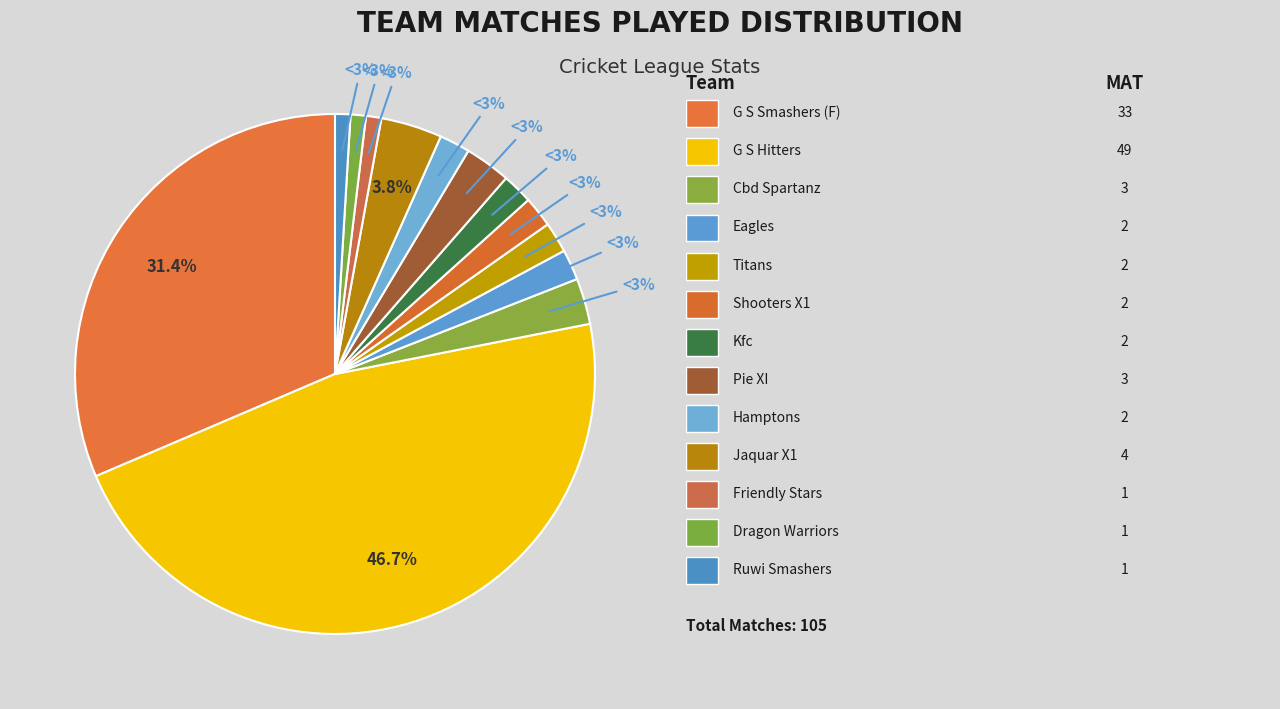

What is the change in value from Cbd Spartanz to Hamptons?

-1